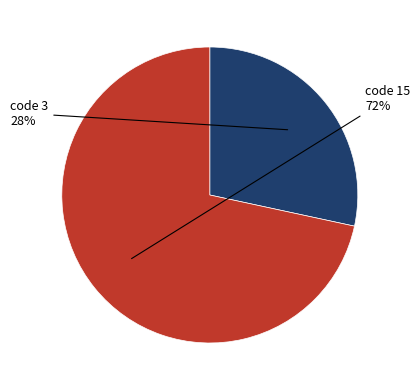

To the nearest percent, what is the average slice percentage?

50%